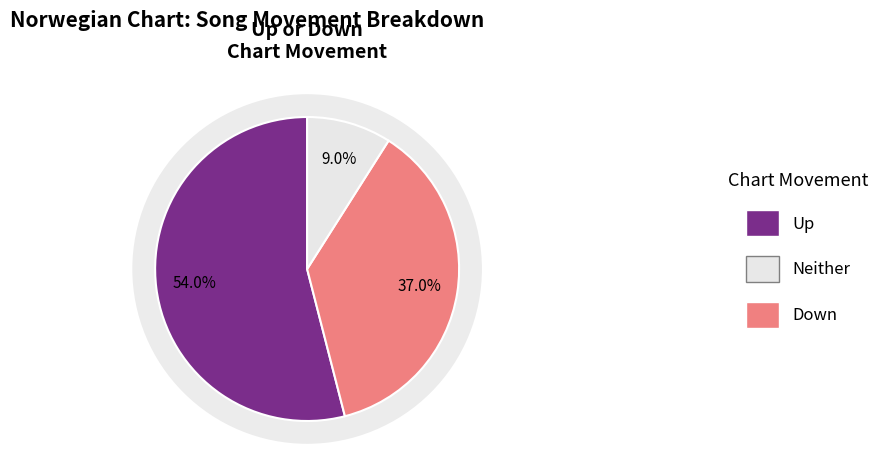

True or false: up accounts for 54% of the total.

True